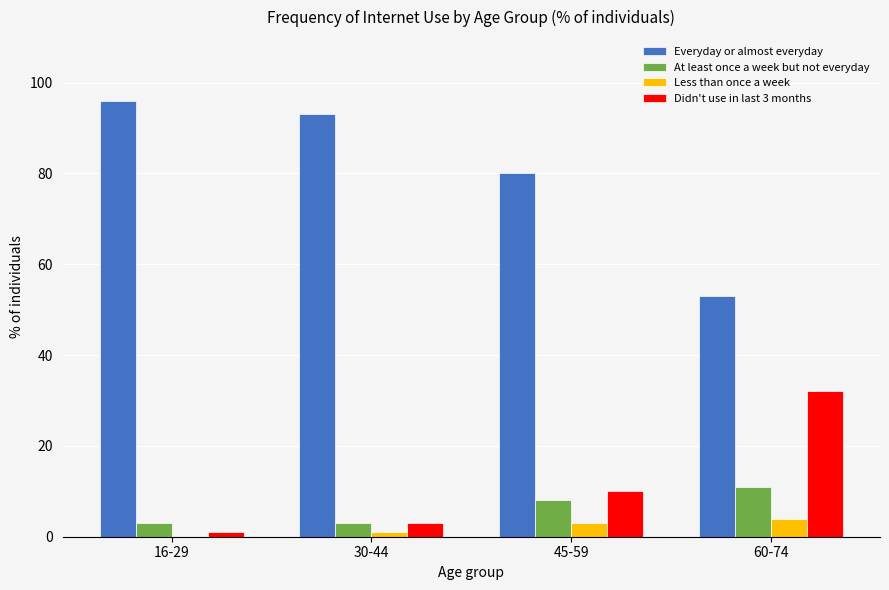

What is the total value across all series at 60-74?

100